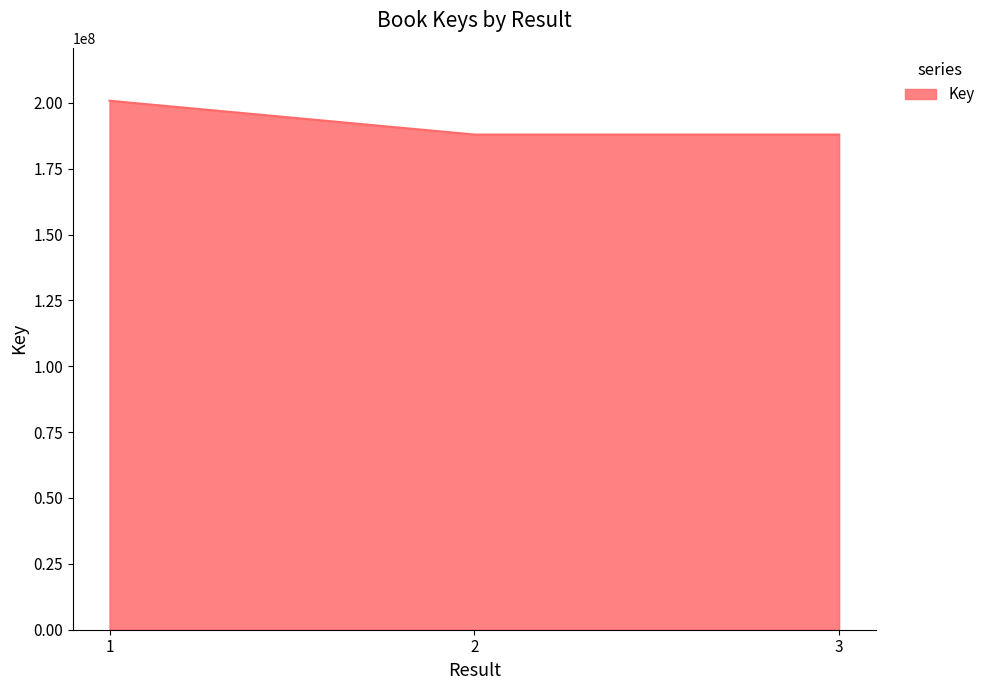

Does the chart display data point markers on the line(s)?

No